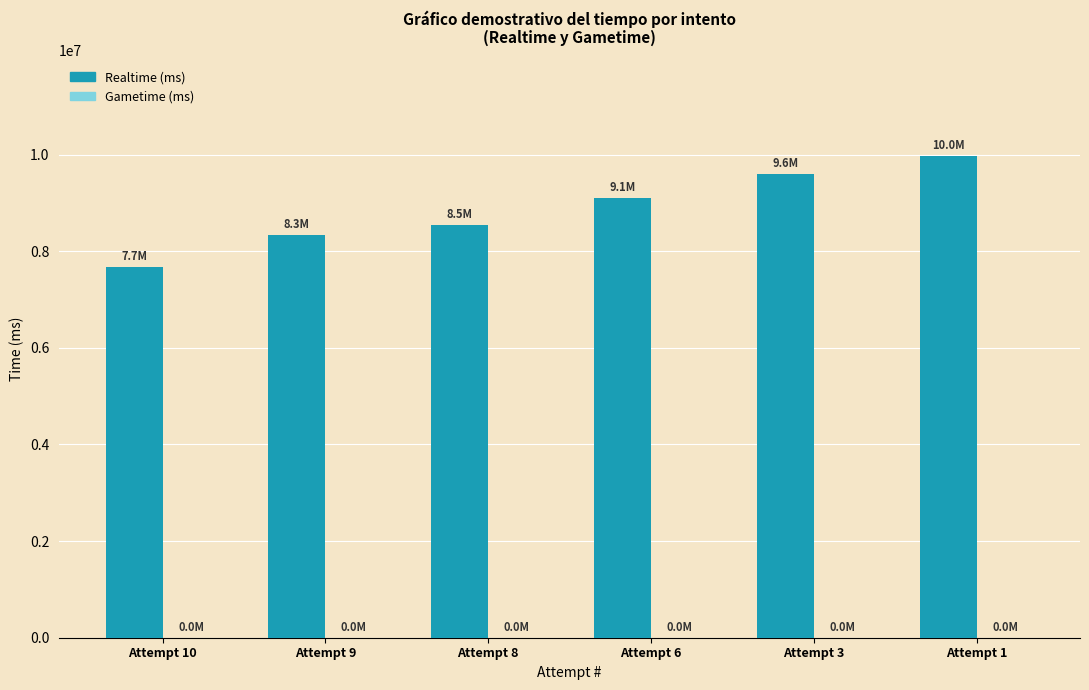

What is the value of the 1st bar from the left?

7677604